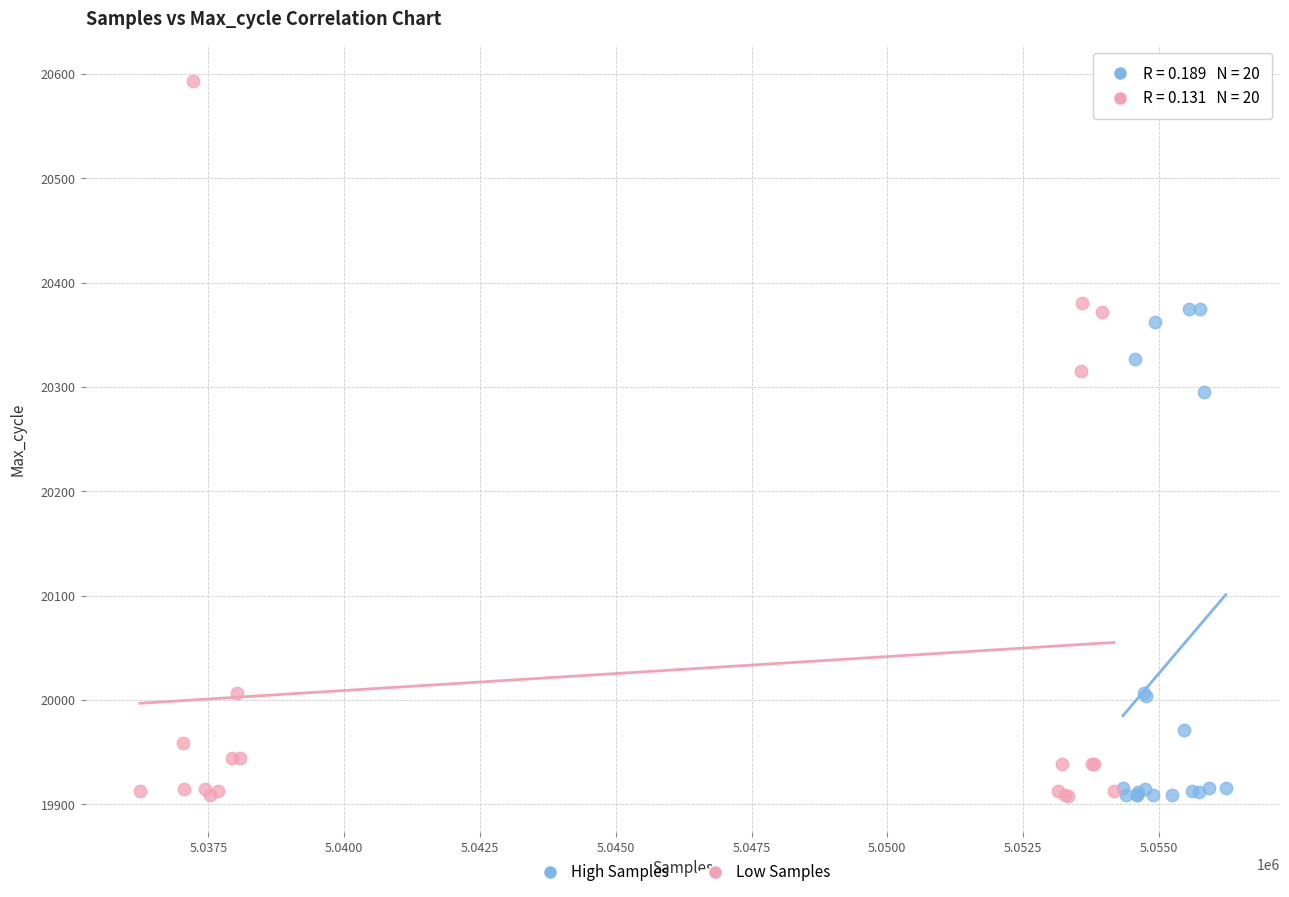

Which series has the largest Y range (max minus min)?

Low Samples